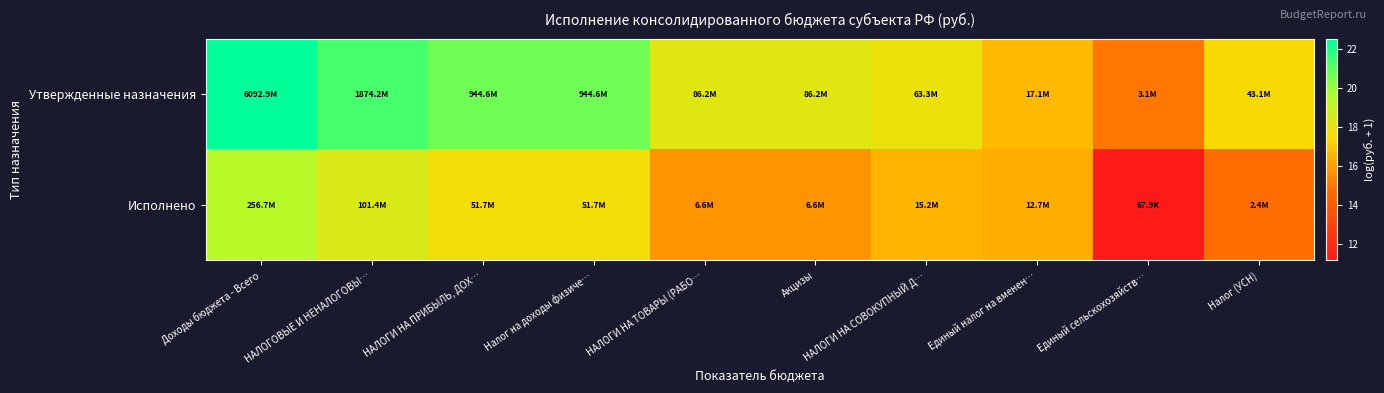

Reading left to right, extract all data points from this chart.

Утвержденные назначения: Доходы бюджета - Всего=22.5	НАЛОГОВЫЕ И НЕНАЛОГОВЫ…=21.4	НАЛОГИ НА ПРИБЫЛЬ, ДОХ…=20.7	Налог на доходы физиче…=20.7	НАЛОГИ НА ТОВАРЫ (РАБО…=18.3	Акцизы=18.3	НАЛОГИ НА СОВОКУПНЫЙ Д…=18.0	Единый налог на вменен…=16.7	Единый сельскохозяйств…=15.0	Налог (УСН)=17.6
Исполнено: Доходы бюджета - Всего=19.4	НАЛОГОВЫЕ И НЕНАЛОГОВЫ…=18.4	НАЛОГИ НА ПРИБЫЛЬ, ДОХ…=17.8	Налог на доходы физиче…=17.8	НАЛОГИ НА ТОВАРЫ (РАБО…=15.7	Акцизы=15.7	НАЛОГИ НА СОВОКУПНЫЙ Д…=16.5	Единый налог на вменен…=16.4	Единый сельскохозяйств…=11.1	Налог (УСН)=14.7